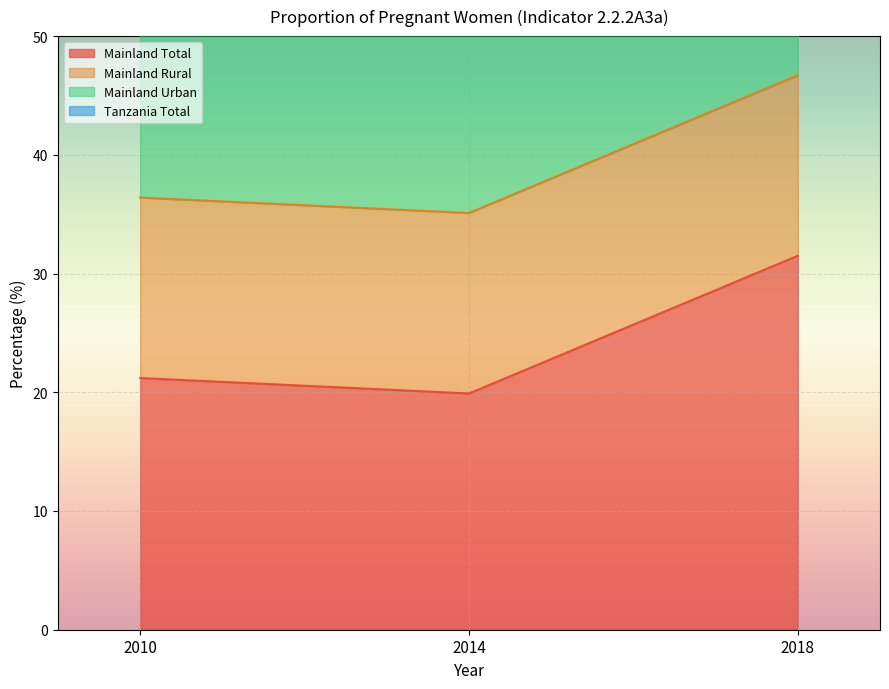

The Mainland Total series shows 4.3 at 2014. True or false?

False